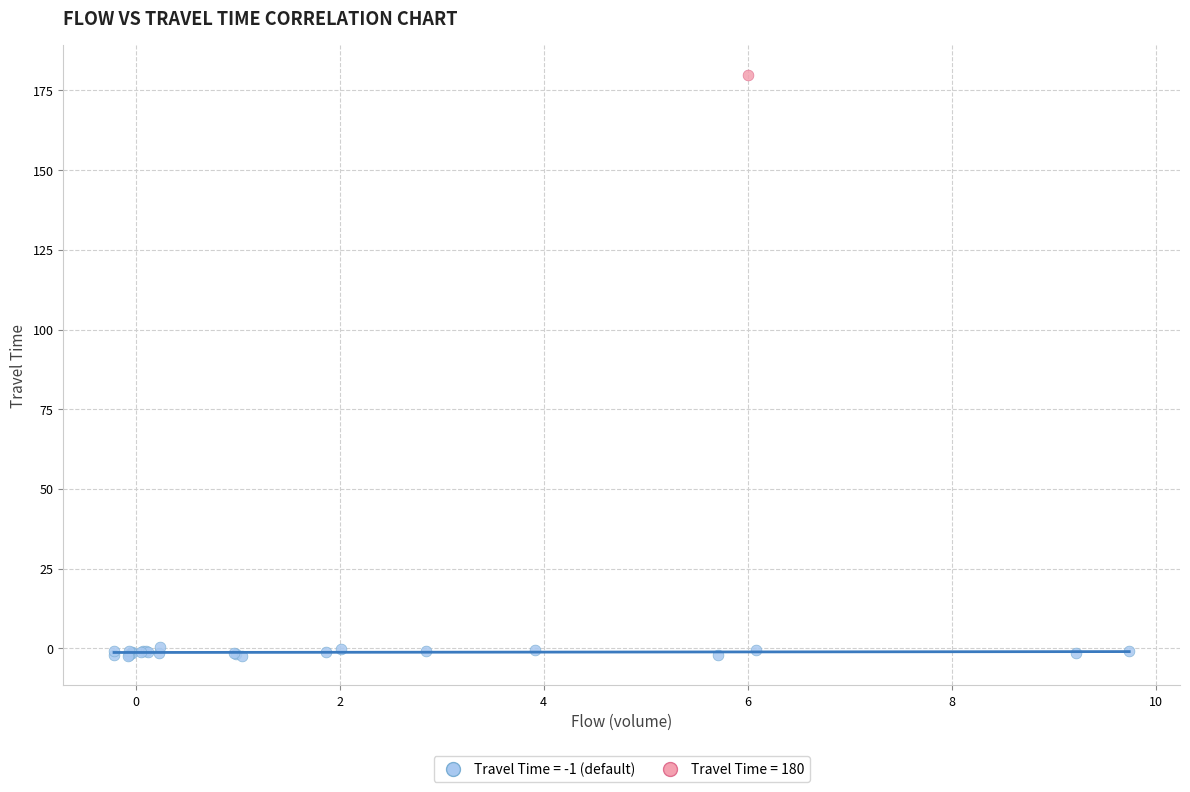

Which series reaches the minimum Y coordinate?

Travel Time = -1 (default)